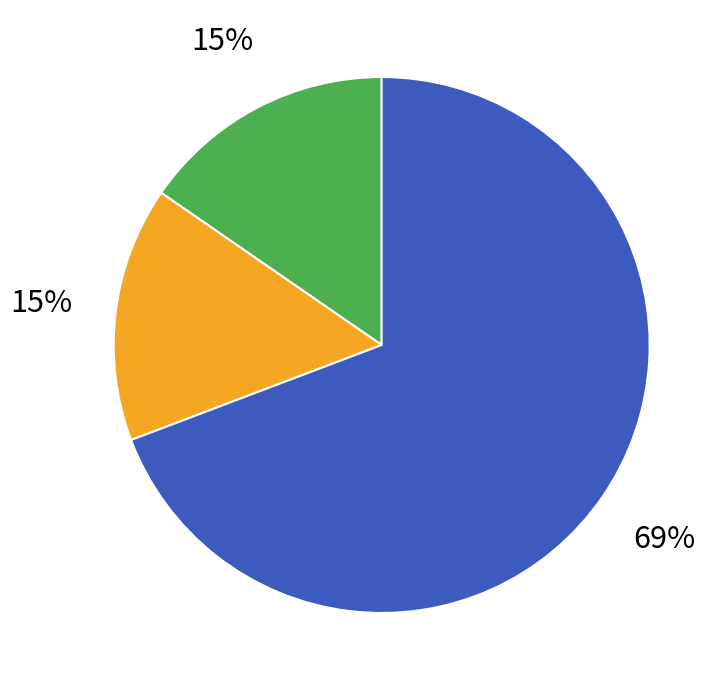

Does any single category account for the majority?

Yes